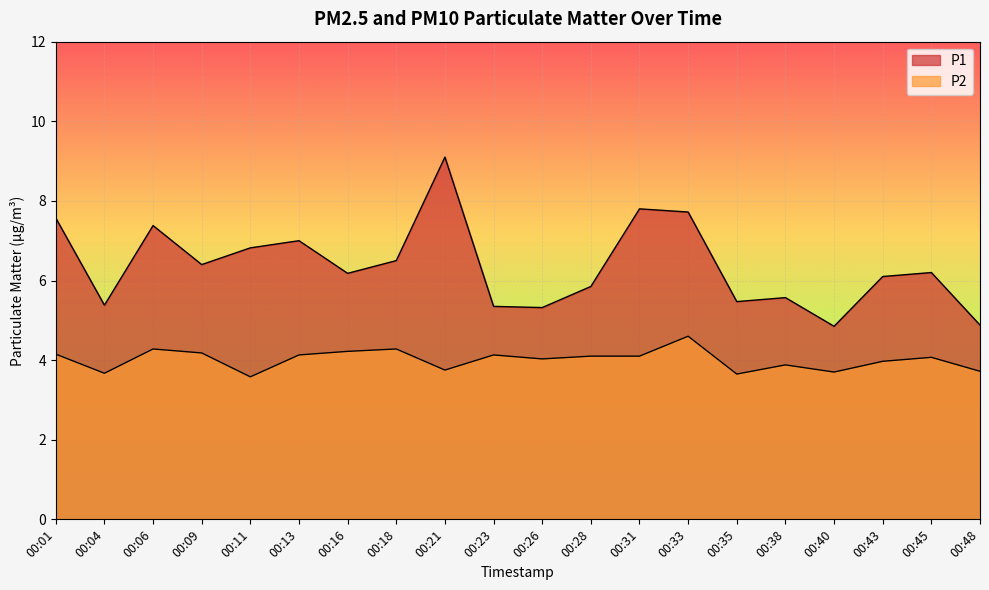

How many data points does each series have?

20